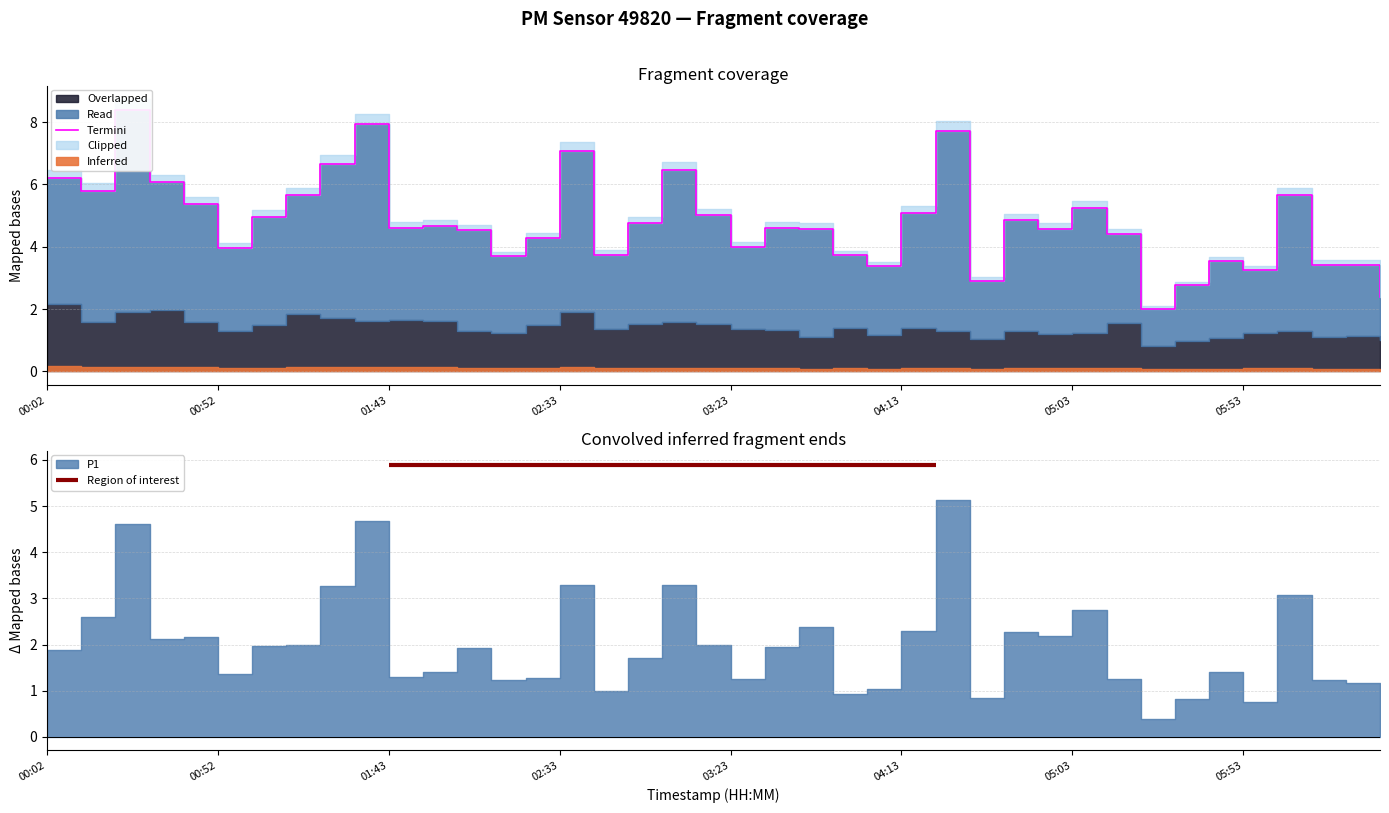

Is it true that the value at 32 is 2.9?

False